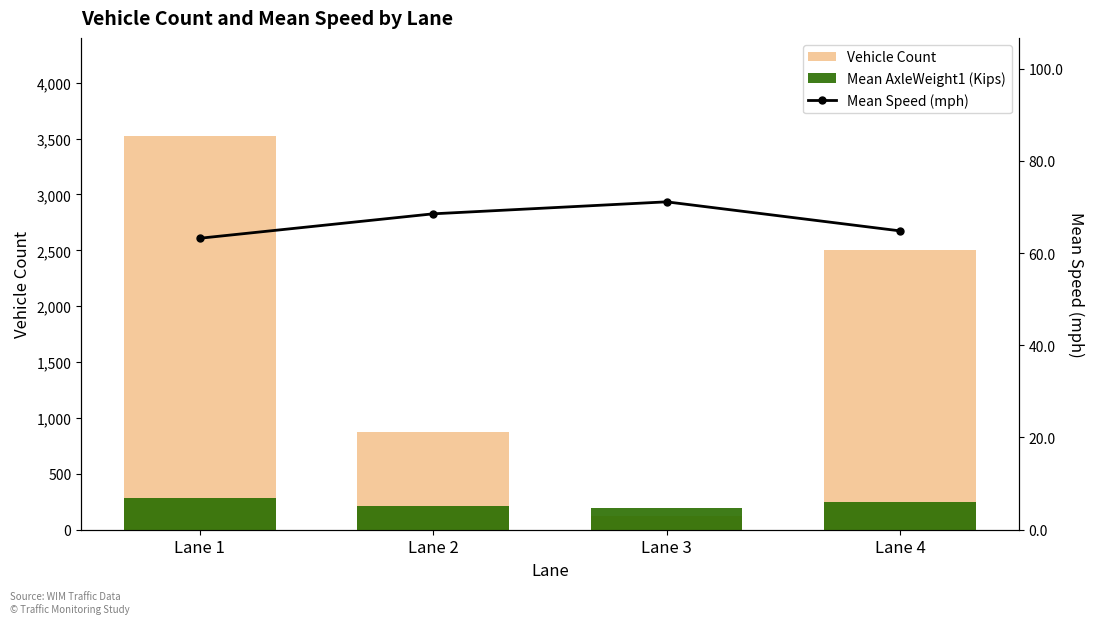

How many data points in Mean Speed (mph) are above 68?

2